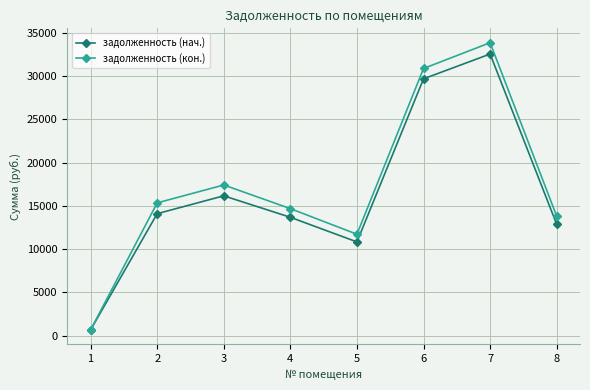

Reading left to right, what are all the values shown in this chart?

задолженность (нач.): 1=664.0	2=14088.2	3=16150.9	4=13670.9	5=10828.3	6=29665.0	7=32530.1	8=12858.3
задолженность (кон.): 1=664.0	2=15336.2	3=17403.7	4=14671.7	5=11713.9	6=30857.8	7=33838.1	8=13794.3